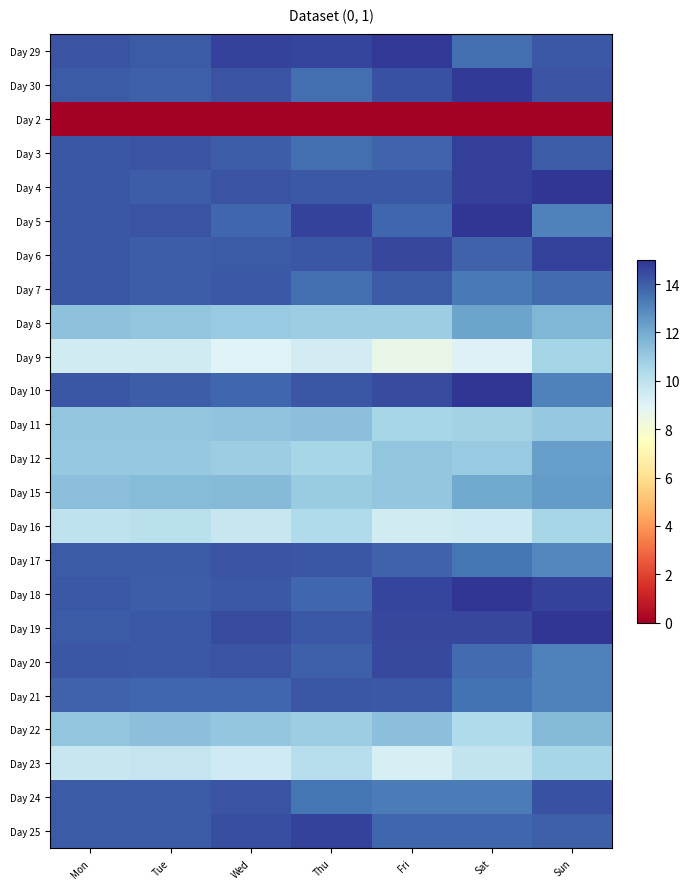

How many distinct data groups are displayed?

24